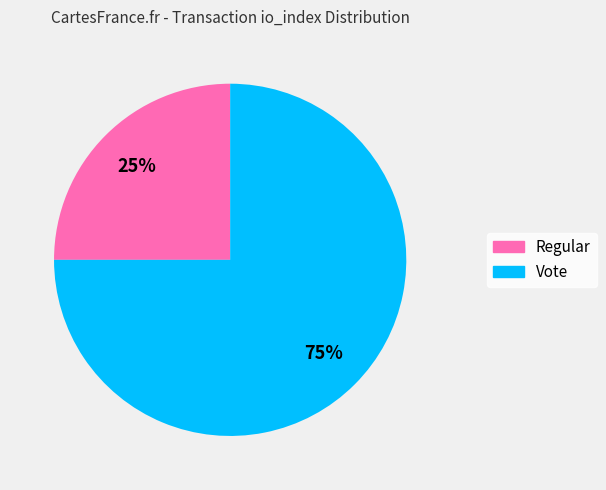

Is there a majority slice in this chart?

Yes